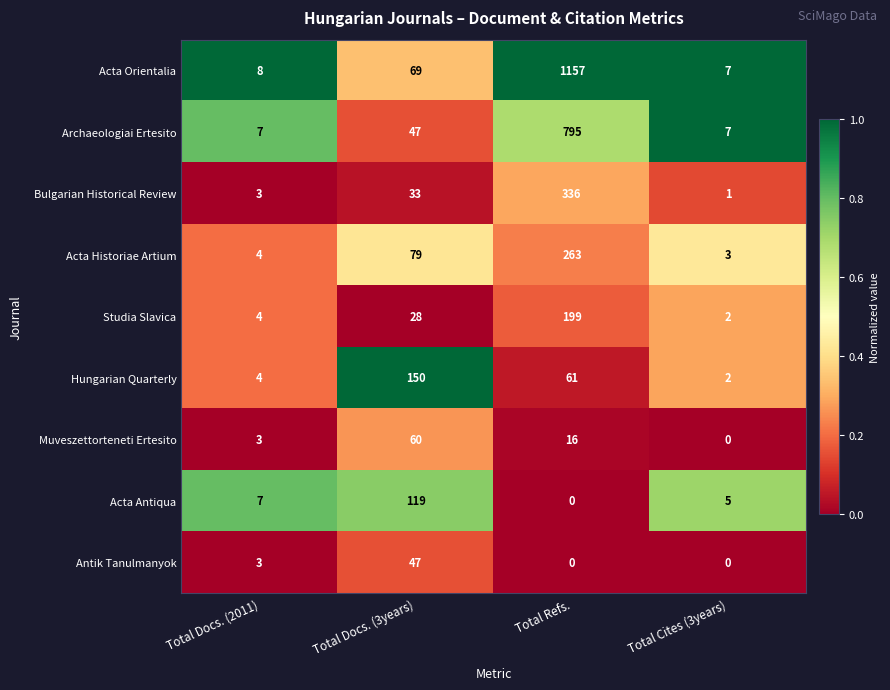

Which label corresponds to the largest value in the chart?

Total Refs.